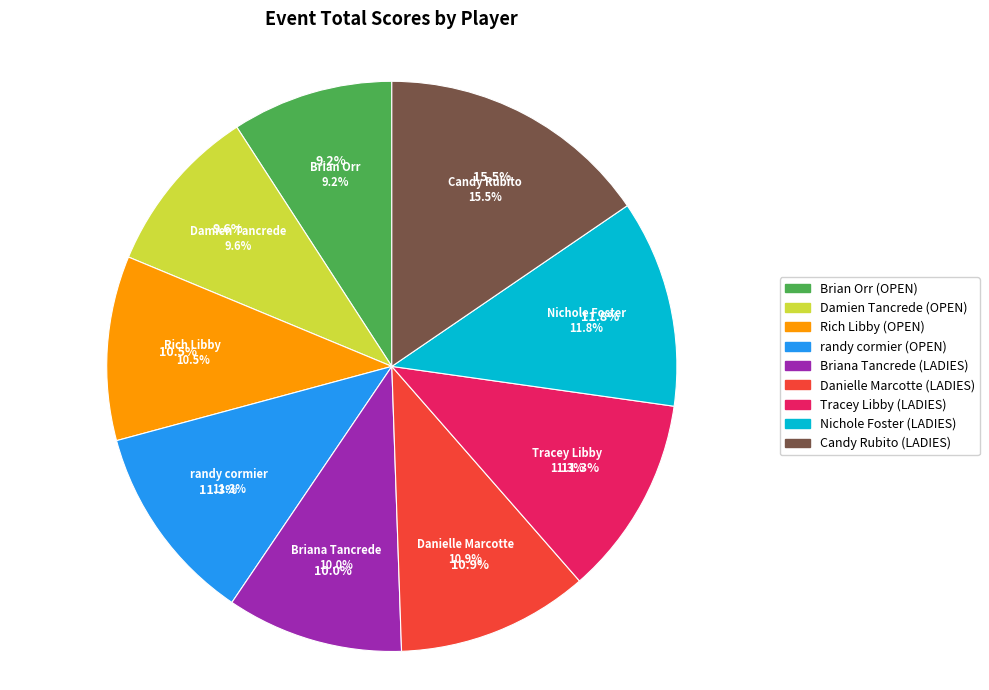

What percentage is NOT represented by Brian Orr (OPEN)?

90.8%